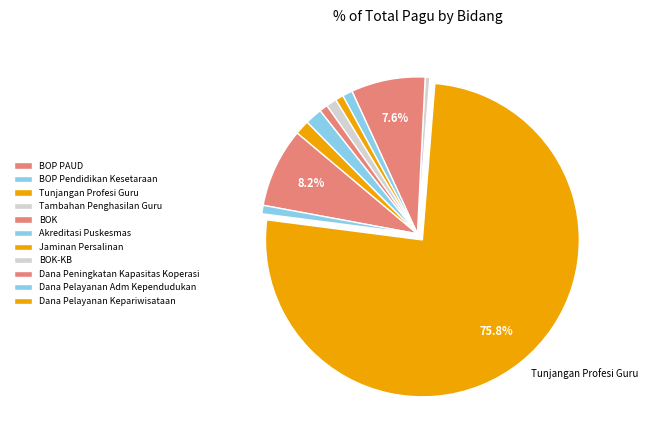

What is the total percentage of BOK-KB and Dana Pelayanan Kepariwisataan?

2.6%